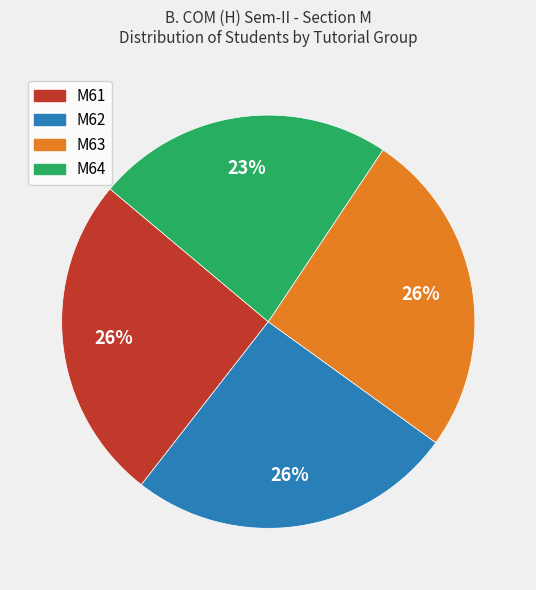

Which category has the smallest portion of the pie?

M64